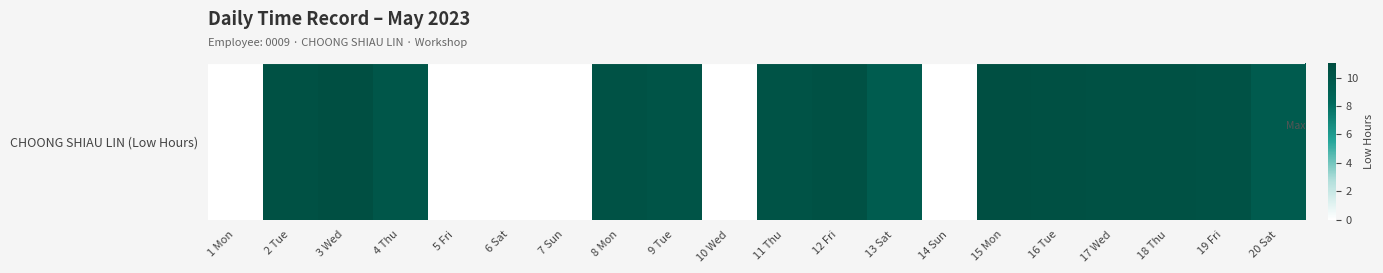

Reading left to right, extract all data points from this chart.

0.0	10.6	10.7	10.1	0.0	0.0	0.0	10.5	10.3	0.0	10.3	10.5	9.4	0.0	10.7	10.6	10.5	10.5	10.4	9.5